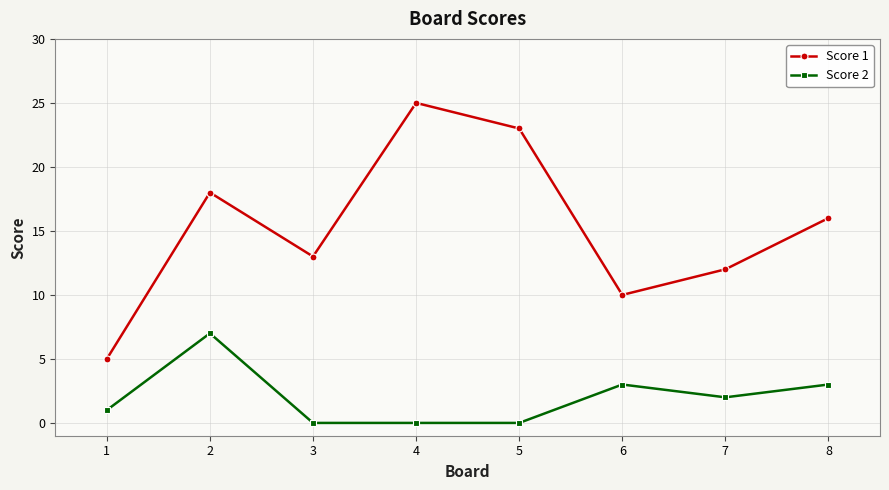

Which series has the largest range (max minus min)?

Score 1